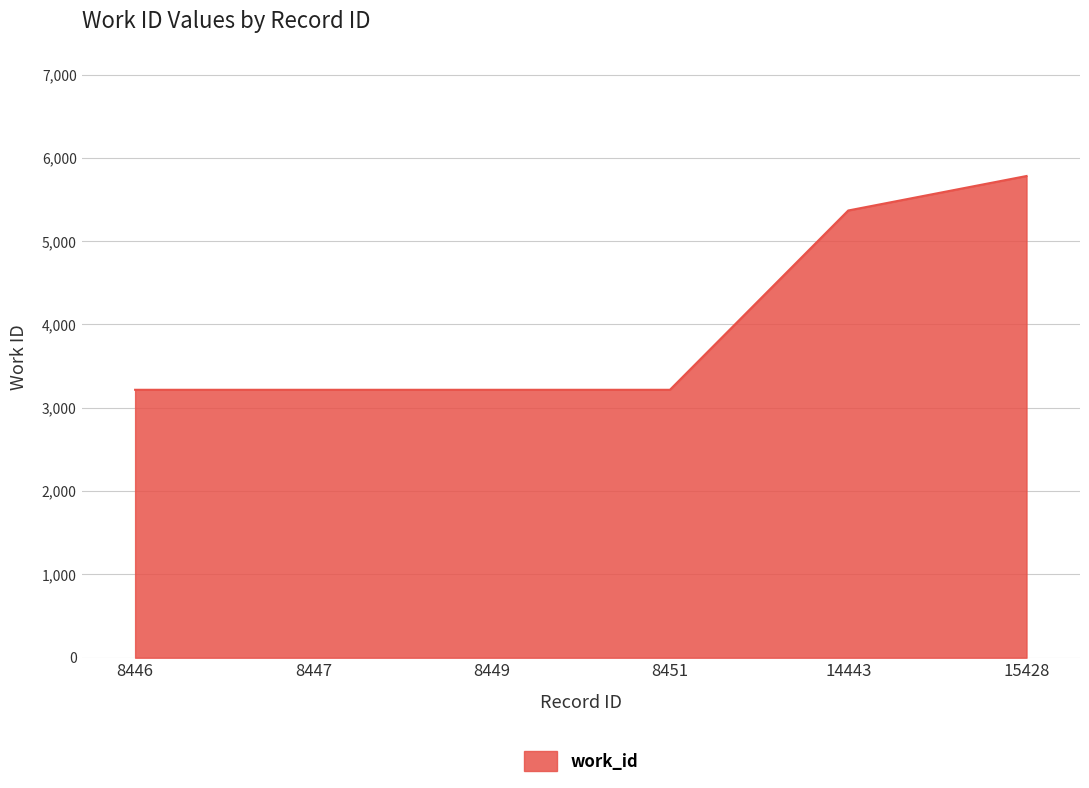

Reading left to right, list all the values displayed in this chart.

3216	3216	3216	3216	5368	5782